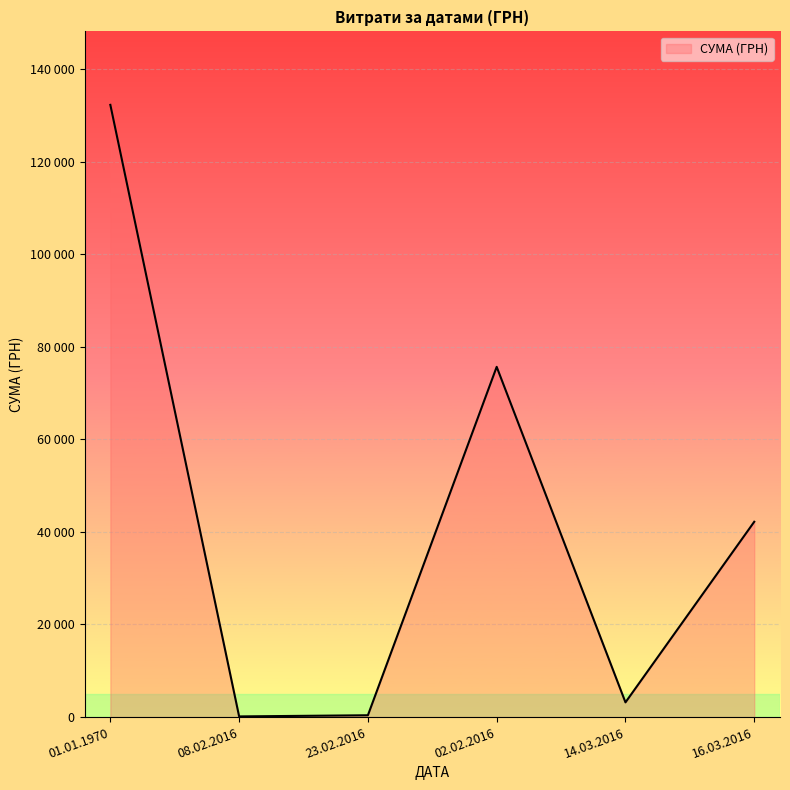

Does the chart display data point markers on the line(s)?

No